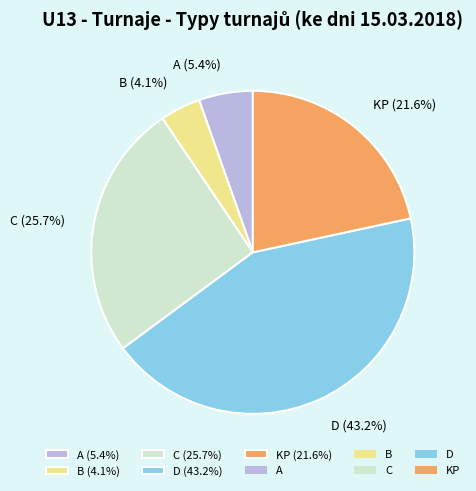

Is the sum of KP and D greater than half?

Yes